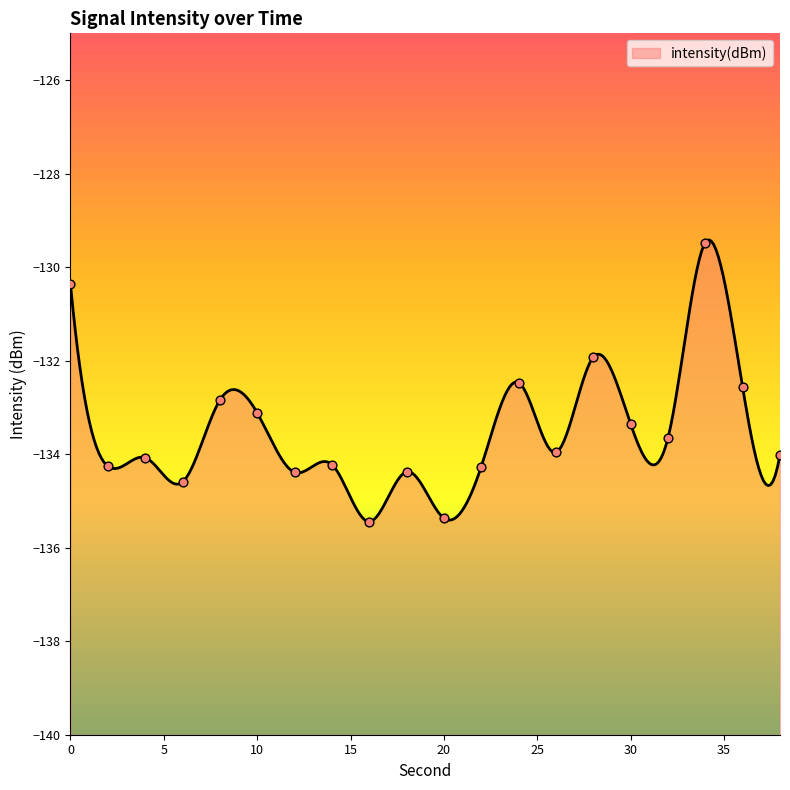

What is the change in value from 2 to 16?

-1.2